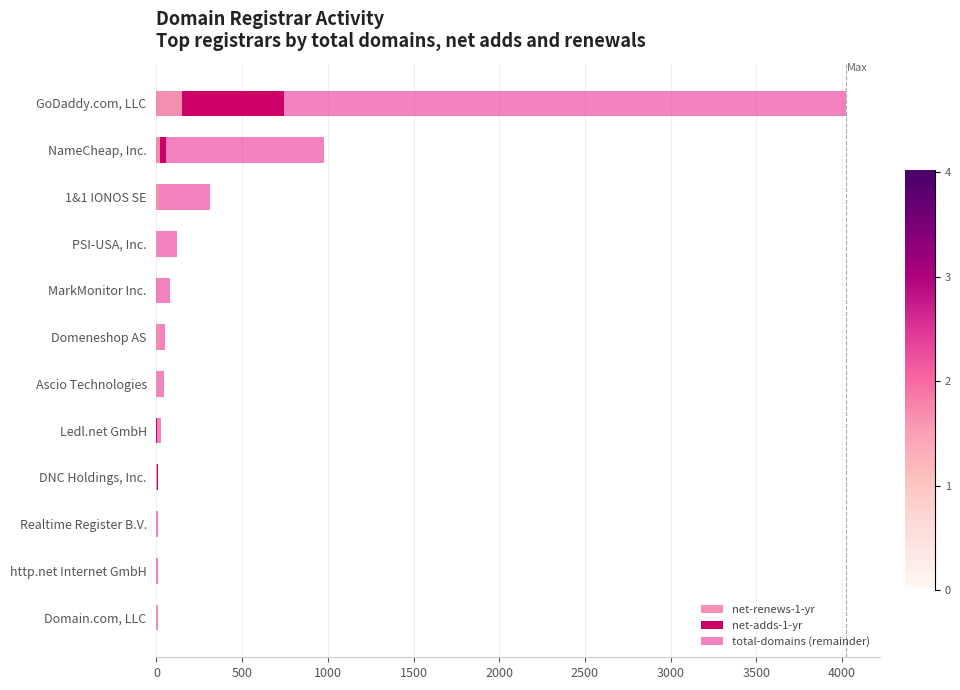

At which category is the sum across all series the highest?

GoDaddy.com, LLC